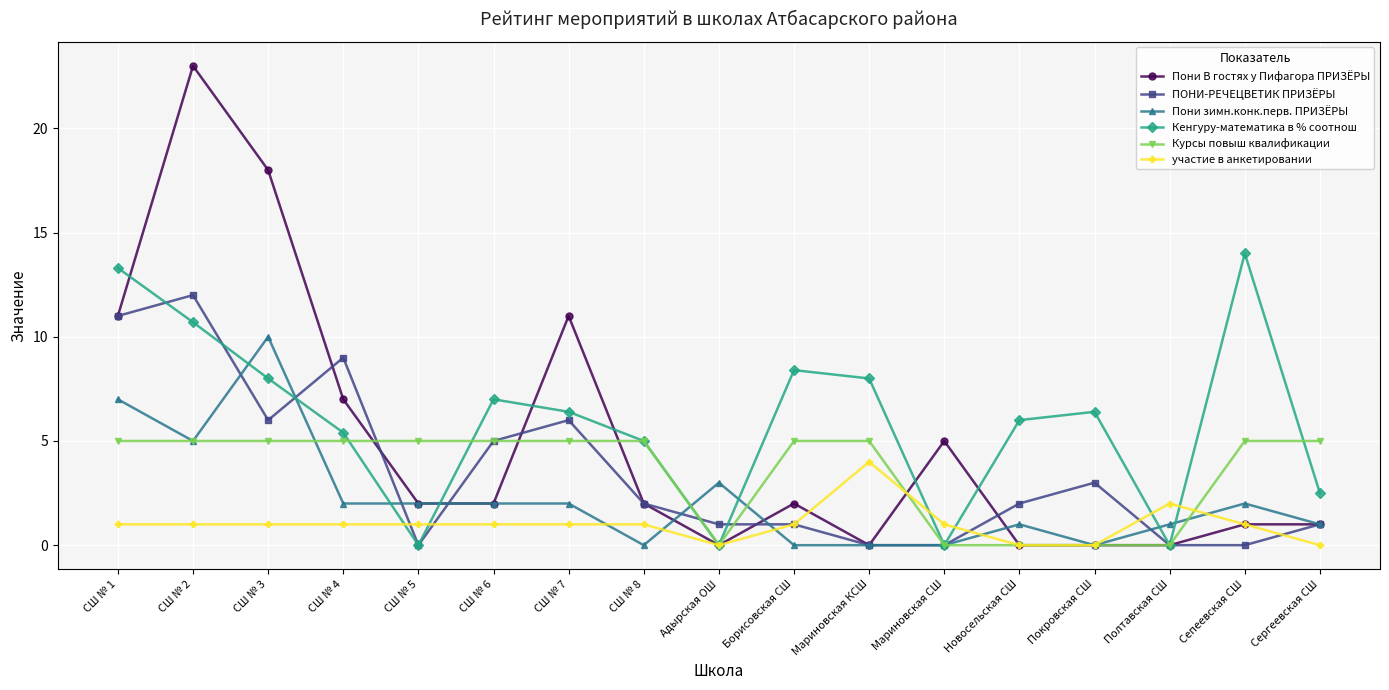

At which label does Кенгуру-математика в % соотнош first exceed 6?

СШ № 1